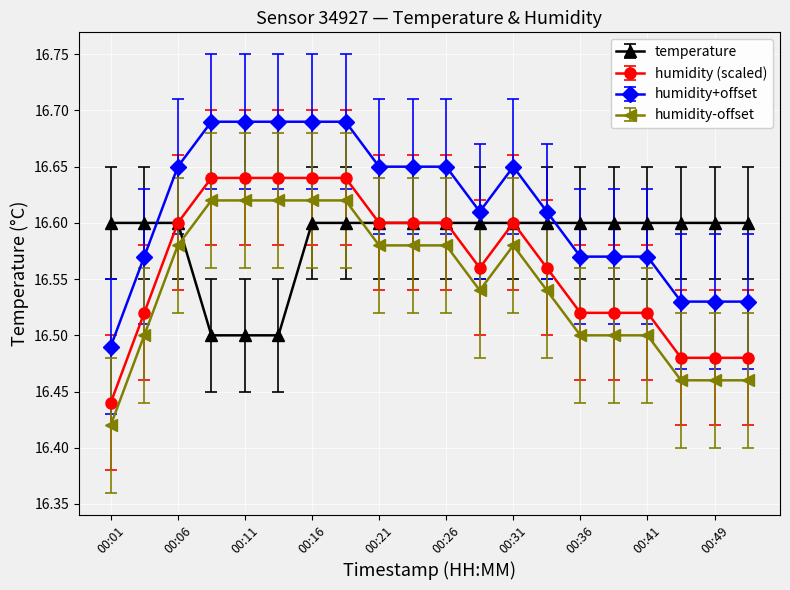

True or false: humidity (scaled) and humidity+offset cross at least once.

False